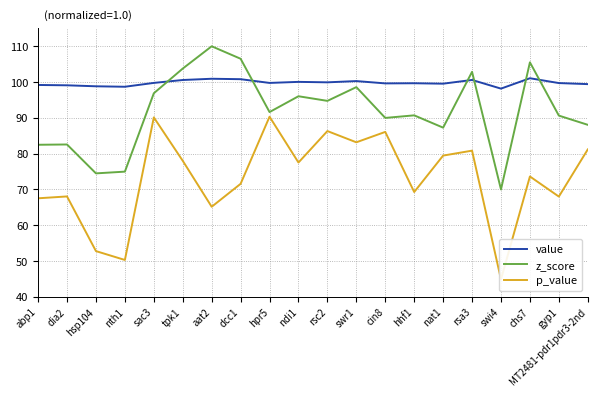

Where is the first local maximum for value?

aat2